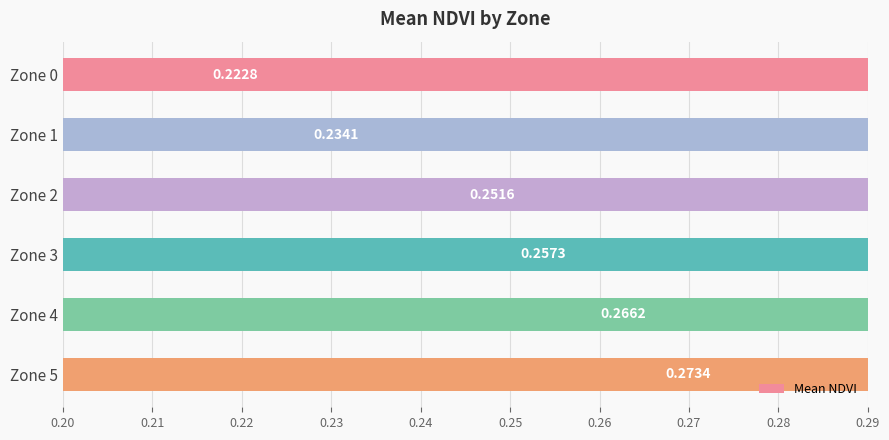

True or false: the data shows 0.3 at Zone 5.

True